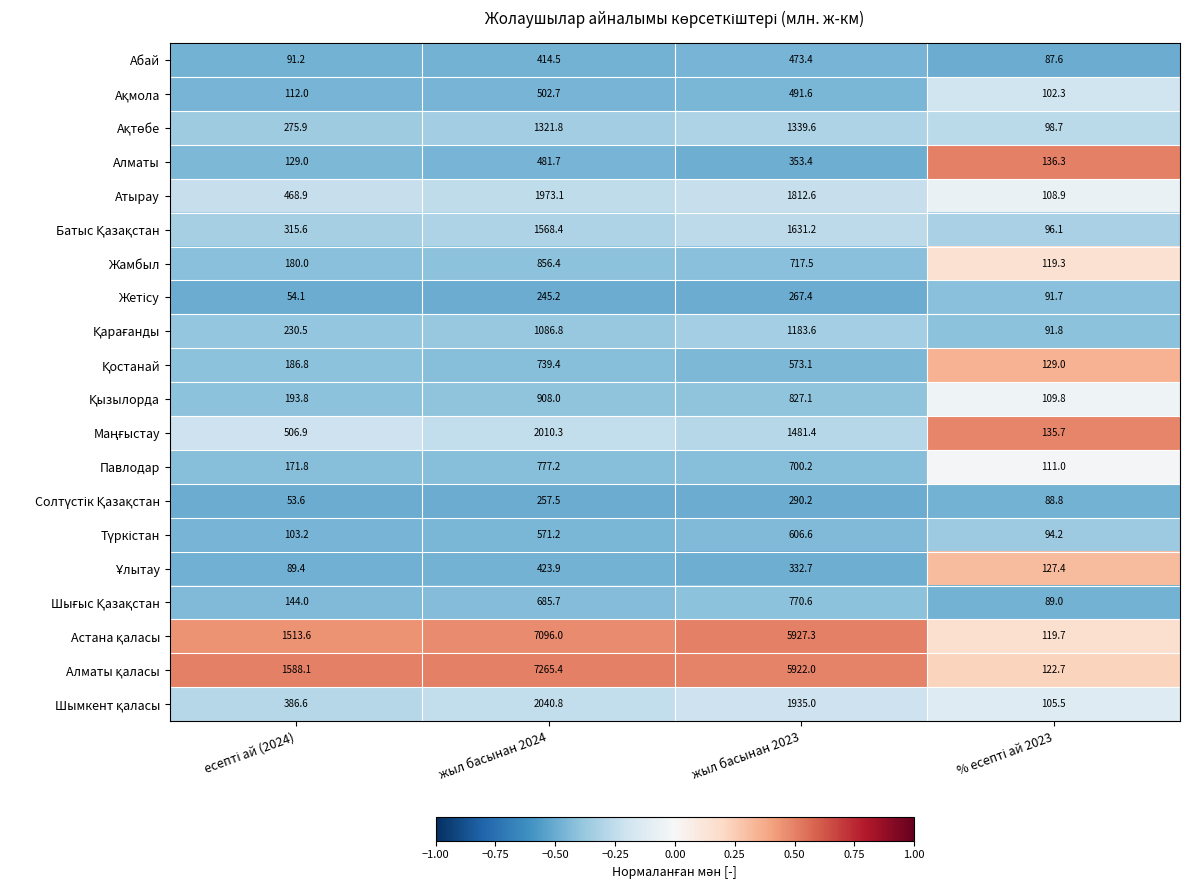

Read the Алматы value at жыл басынан 2024.

481.7